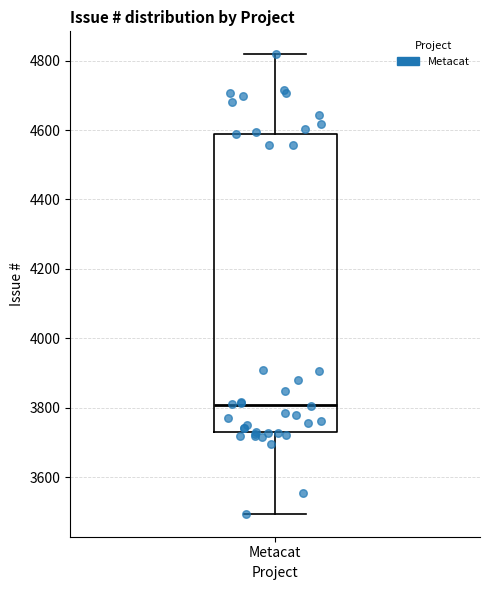

Transcribe this box plot: give where the median line is, the range the box spans, and where the two whiskers end, as read against the y-axis. The values are not printed on the chart, so give them approximately, as read against the axis.

median 3800, box 3740 to 4580, whiskers 3500 to 4820